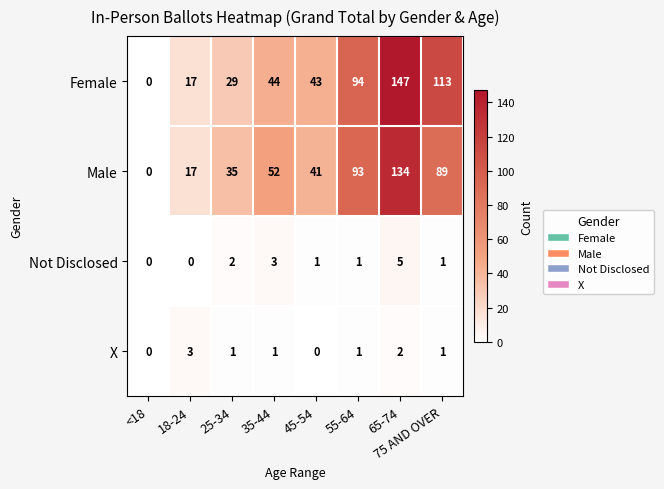

What is the greatest value displayed?

147